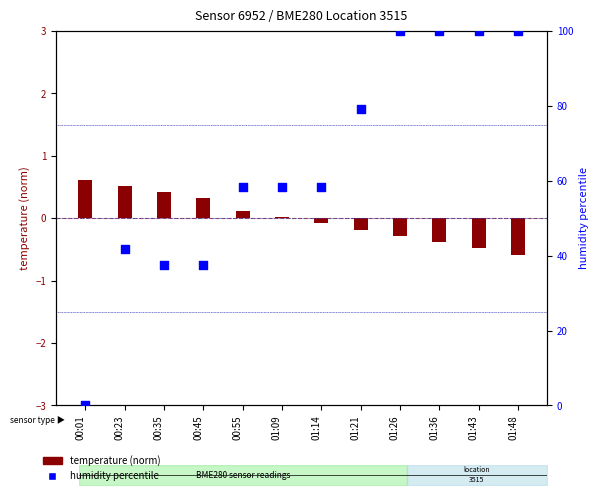

Approximately how many times larger is the value at 00:23 compared to 00:35?

1.1